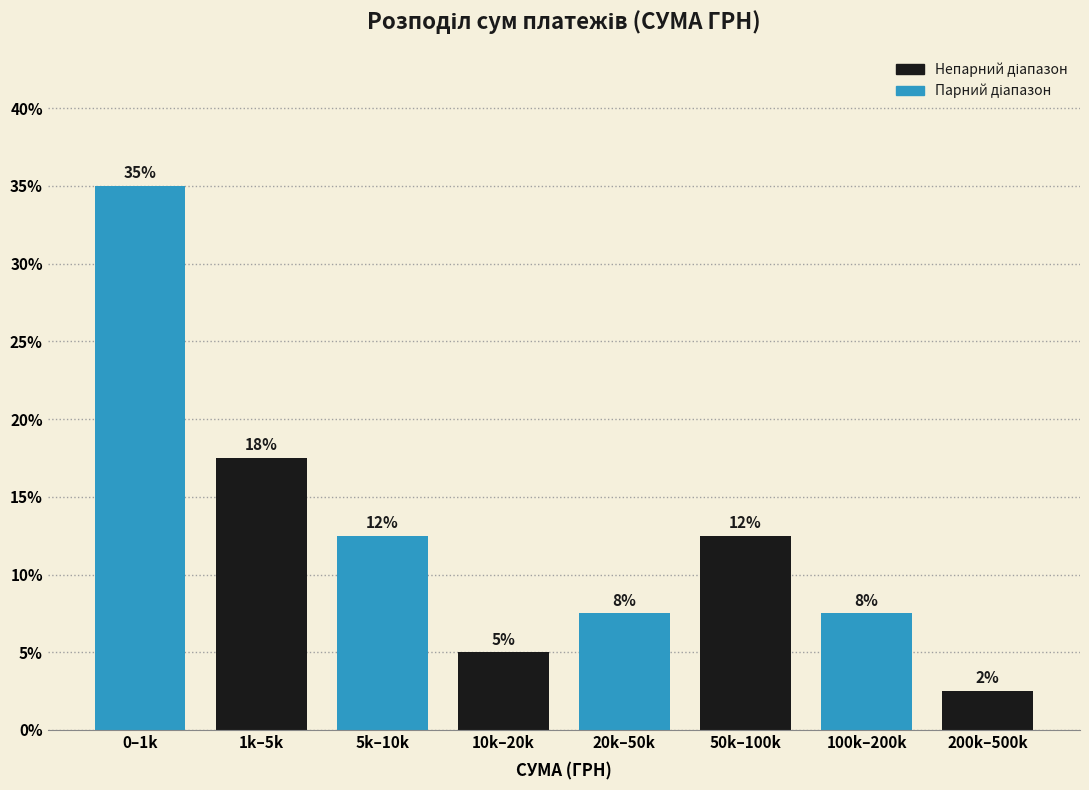

How many bars are there in total?

8